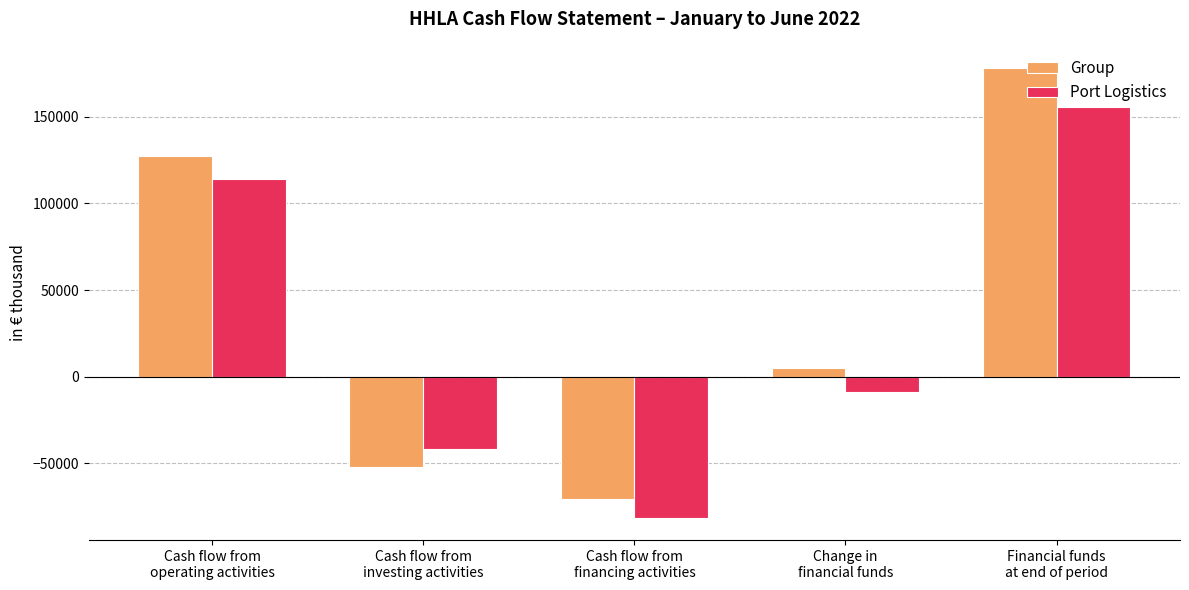

What is the difference between the second highest and minimum values in the Port Logistics series?

195396